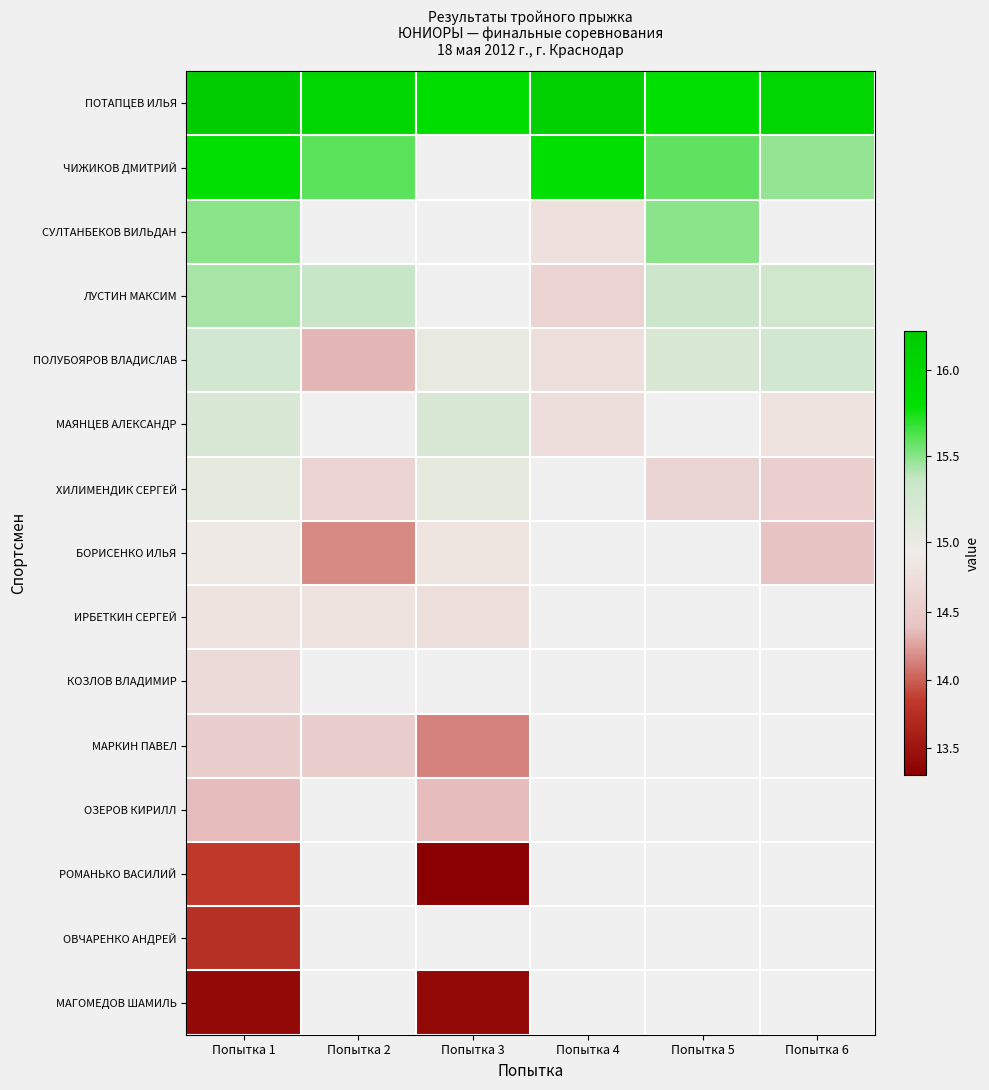

Which series has the largest total across all categories?

ПОТАПЦЕВ ИЛЬЯ